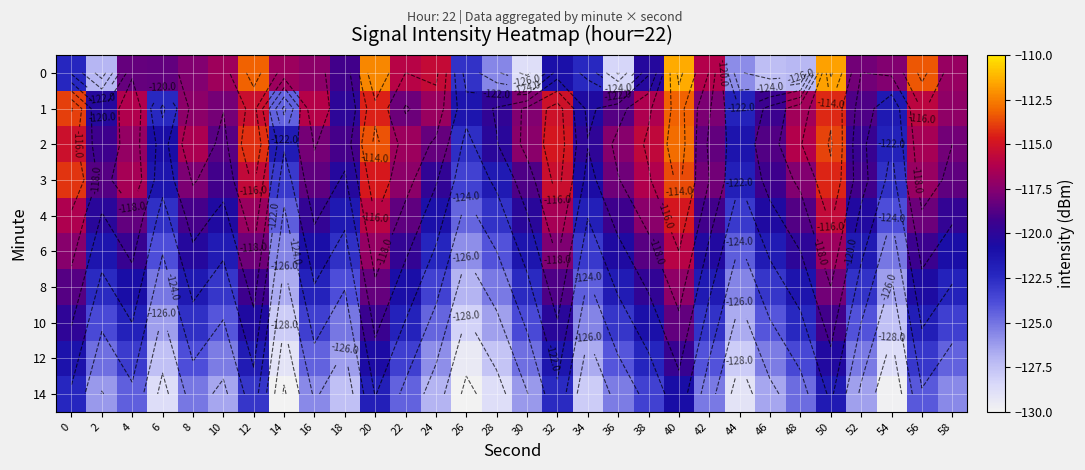

The 1 series shows -193.0 at 14. True or false?

False